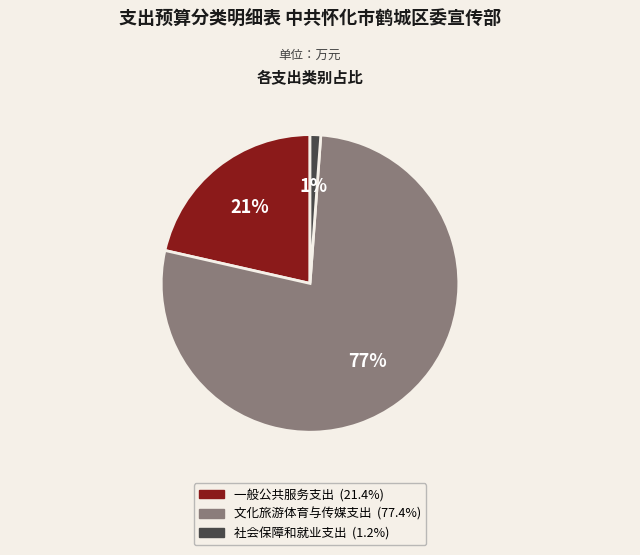

Does any single category account for the majority?

Yes